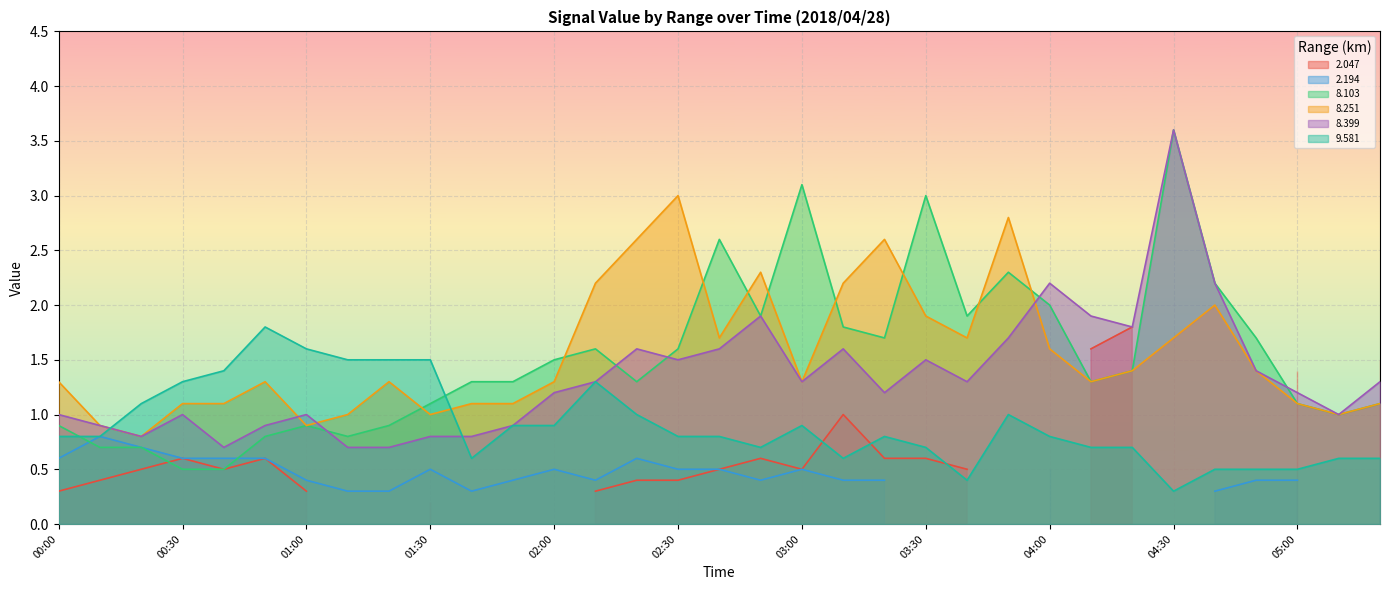

Which series has the largest range (max minus min)?

  8.103